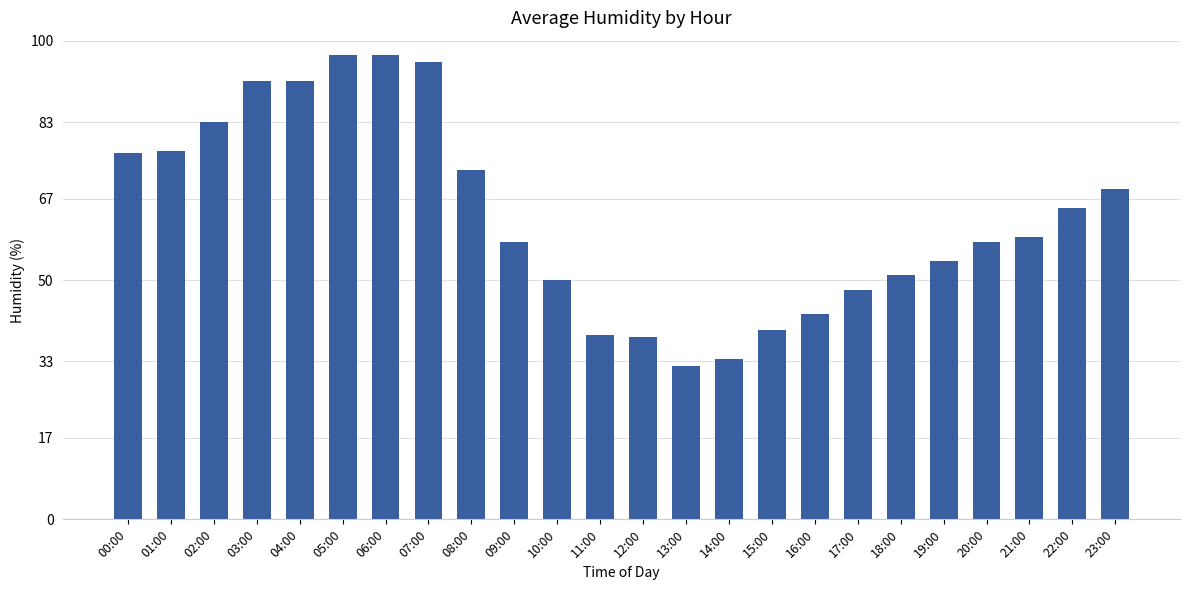

At which label does the data first exceed 59?

00:00